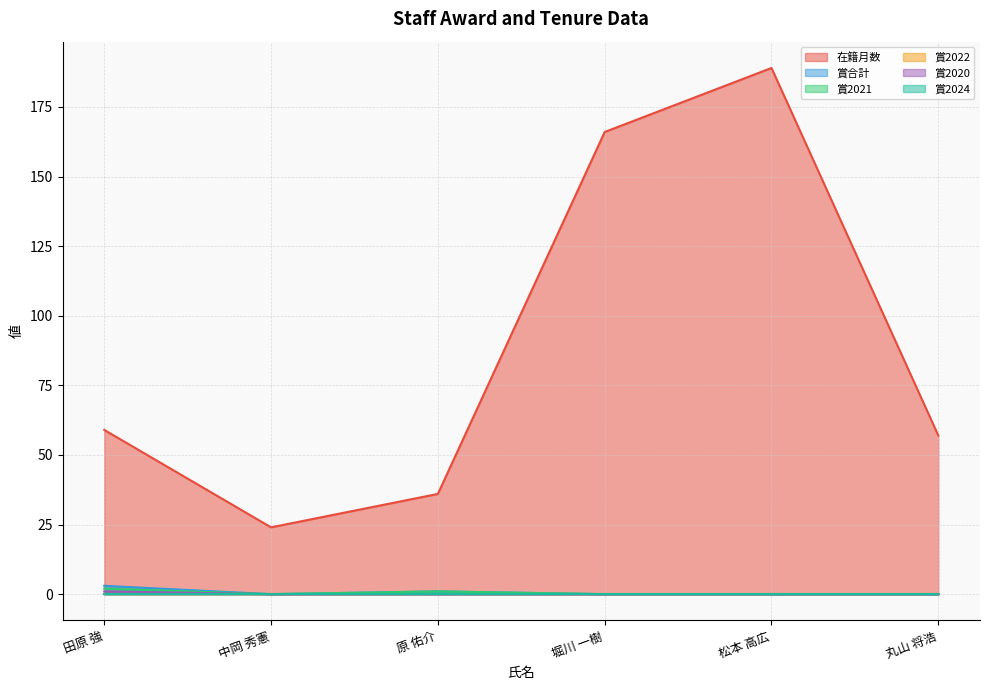

Which series has the largest range (max minus min)?

在籍月数